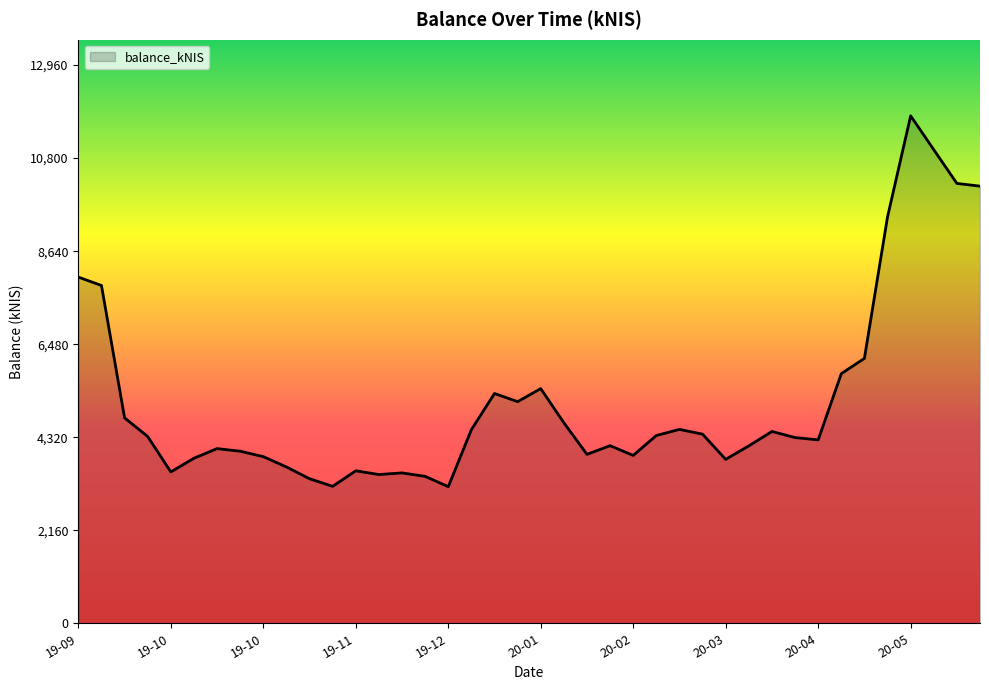

What is the sum of all values?

207231.1